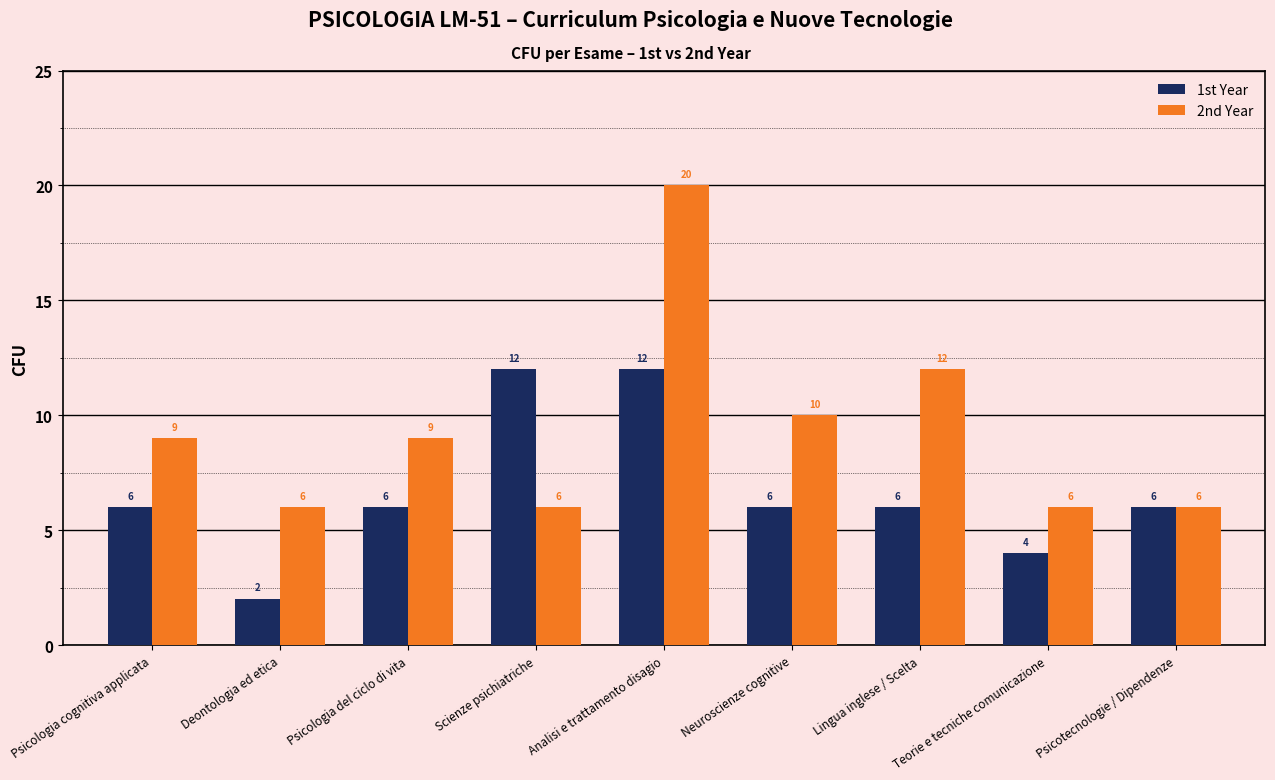

Is it true that 2nd Year equals 9 at Psicologia del ciclo di vita?

True